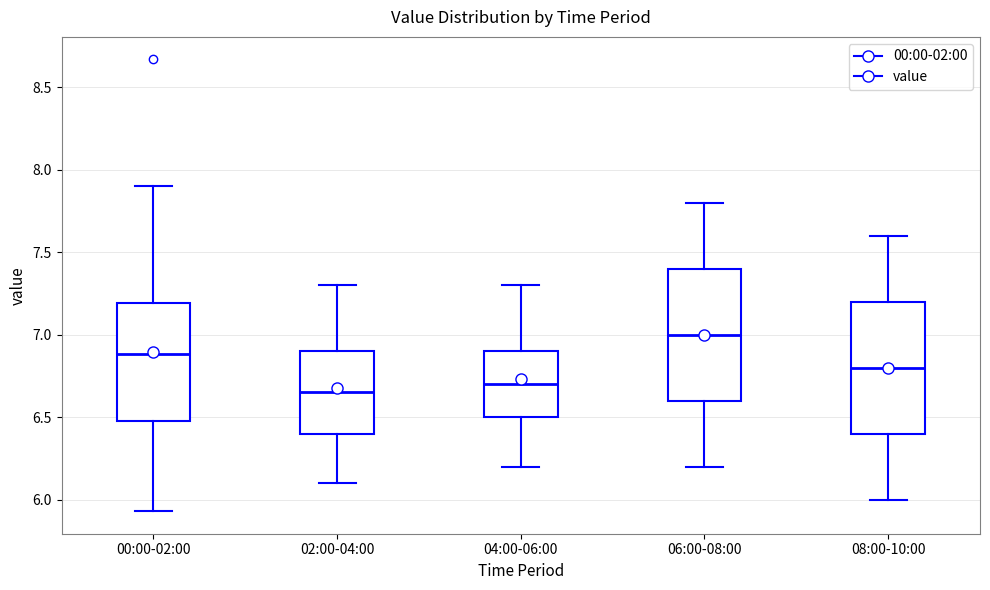

Reading left to right, transcribe this box plot: for each box, give where its median line is, the range the box spans, and where its two whiskers end, as read against the y-axis. The values are not printed on the chart, so give them approximately, as read against the axis.

00:00-02:00: median 6.90, box 6.50 to 7.20, whiskers 5.95 to 7.90
02:00-04:00: median 6.65, box 6.40 to 6.90, whiskers 6.10 to 7.30
04:00-06:00: median 6.70, box 6.50 to 6.90, whiskers 6.20 to 7.30
06:00-08:00: median 7.00, box 6.60 to 7.40, whiskers 6.20 to 7.80
08:00-10:00: median 6.80, box 6.40 to 7.20, whiskers 6.00 to 7.60